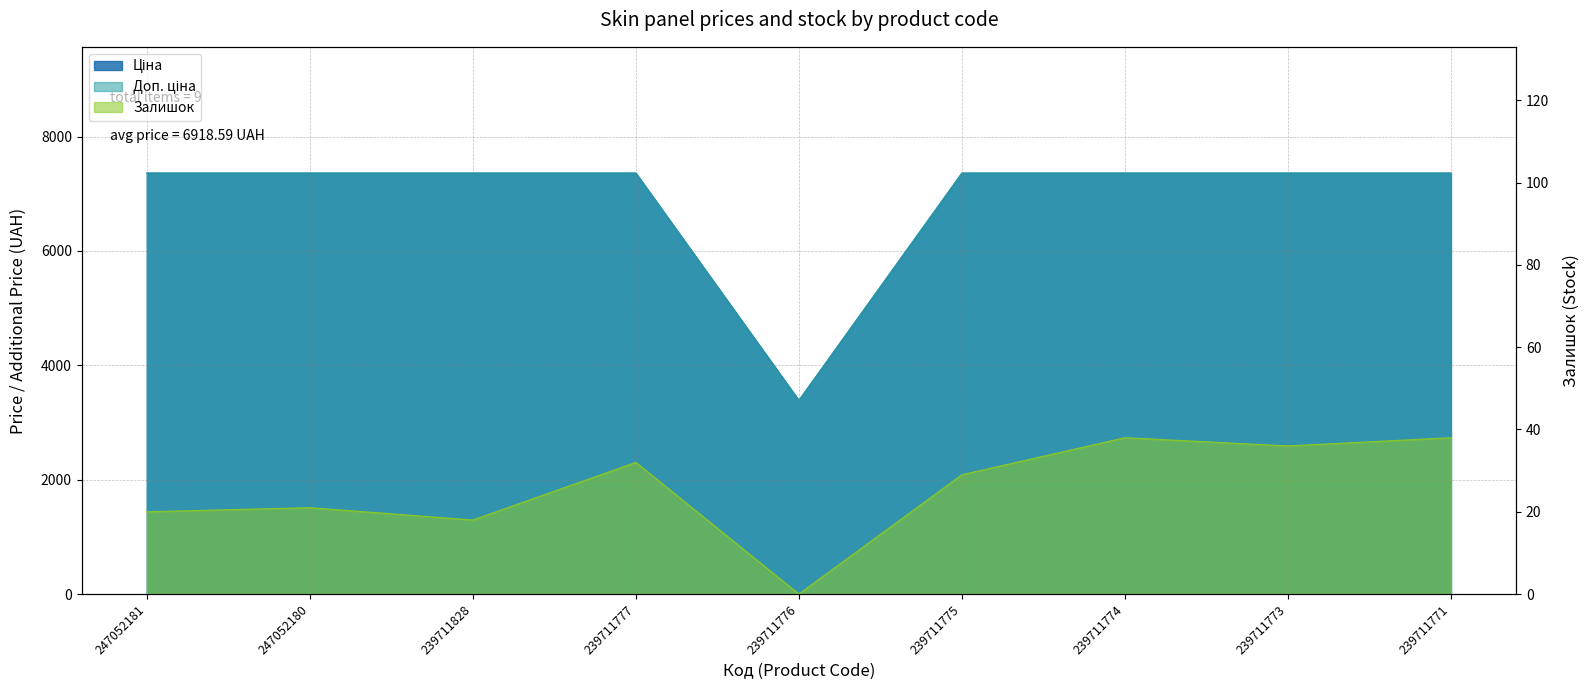

Which category has the highest value across all series?

247052181